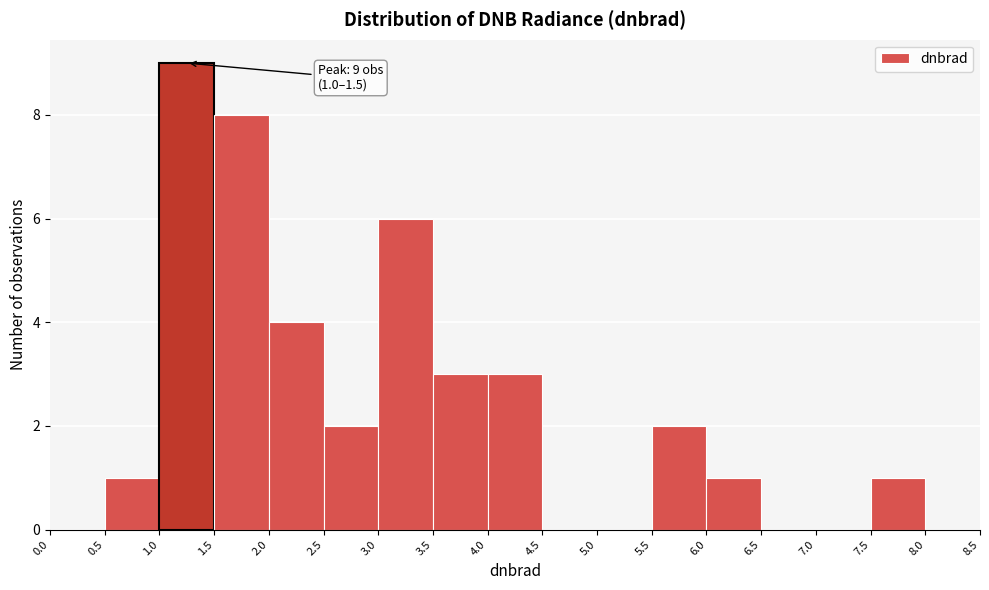

Over which range of the x-axis is the bar tallest?

1.0 to 1.5